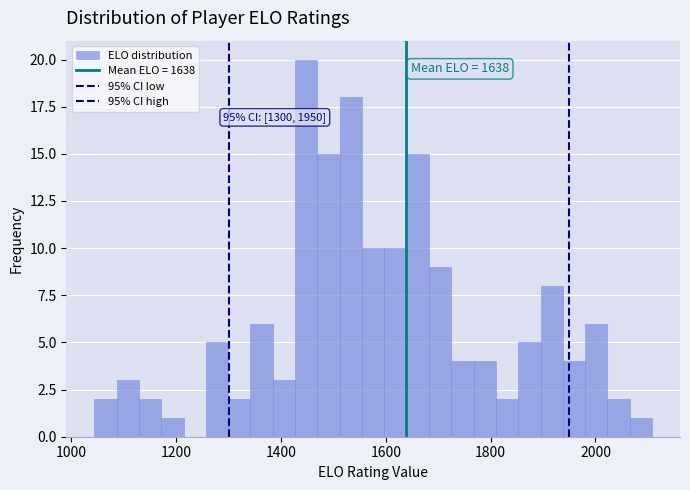

Around what value on the x-axis is the tallest bar? Give the approximate position of its centre, as read against the axis.

1440